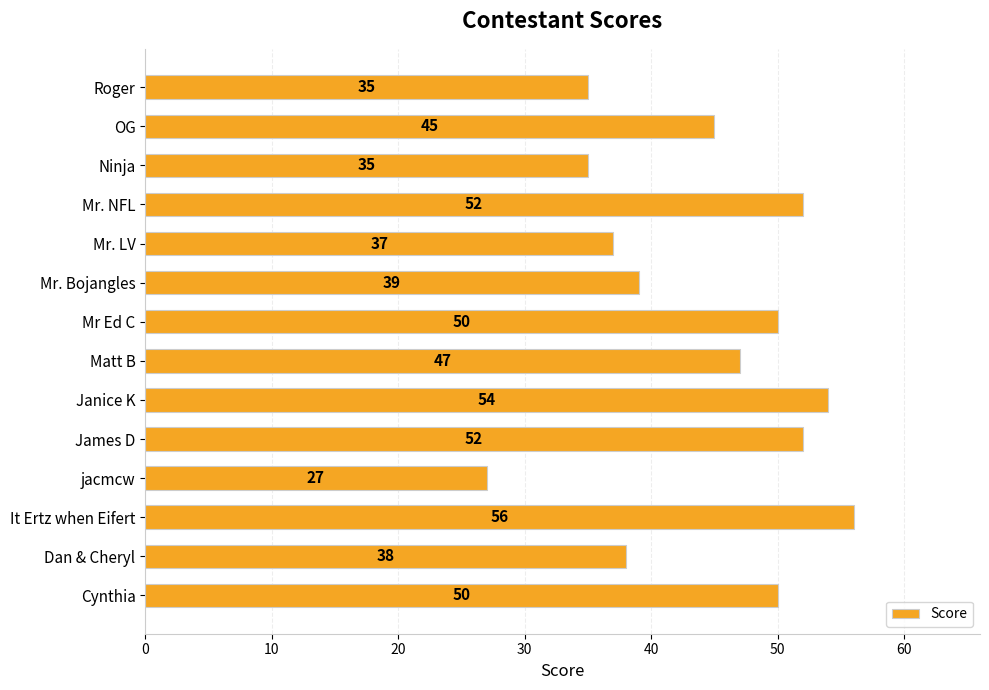

Where is the data nearest to the value 41?

Mr. Bojangles